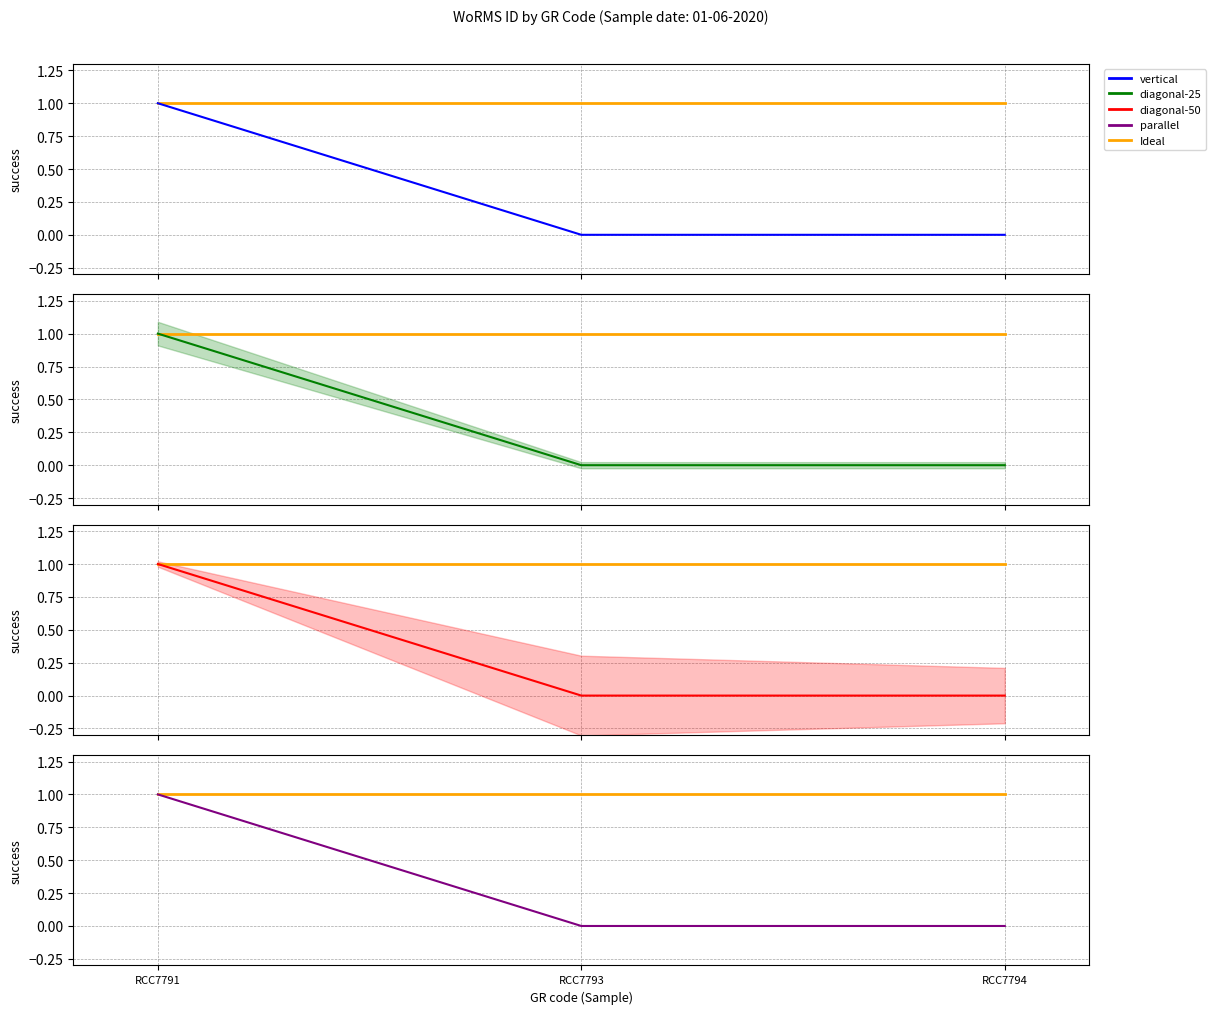

True or false: parallel has a value of 1 at RCC7791.

True